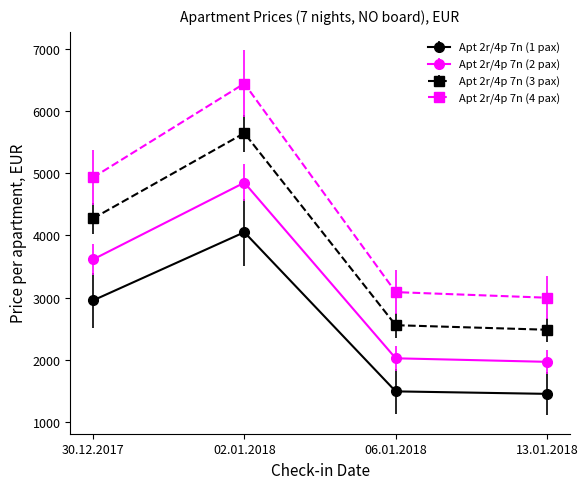

What value does the Apt 2r/4p 7n (3 pax) series have at 06.01.2018, to the nearest 50?

2550